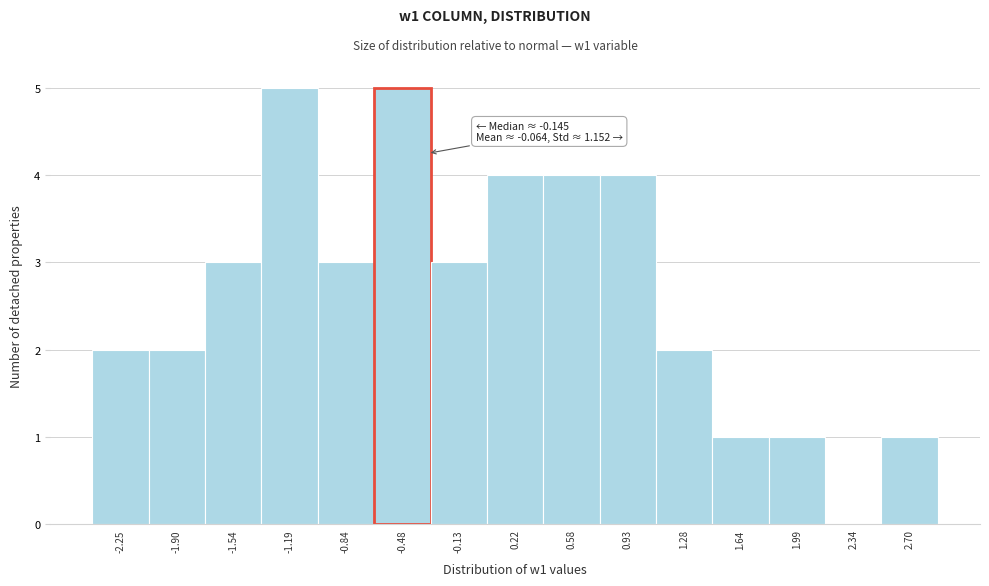

Reading left to right, transcribe all the data shown in this chart.

-2.25=2	-1.90=2	-1.54=3	-1.19=5	-0.84=3	-0.48=5	-0.13=3	0.22=4	0.58=4	0.93=4	1.28=2	1.64=1	1.99=1	2.34=0	2.70=1